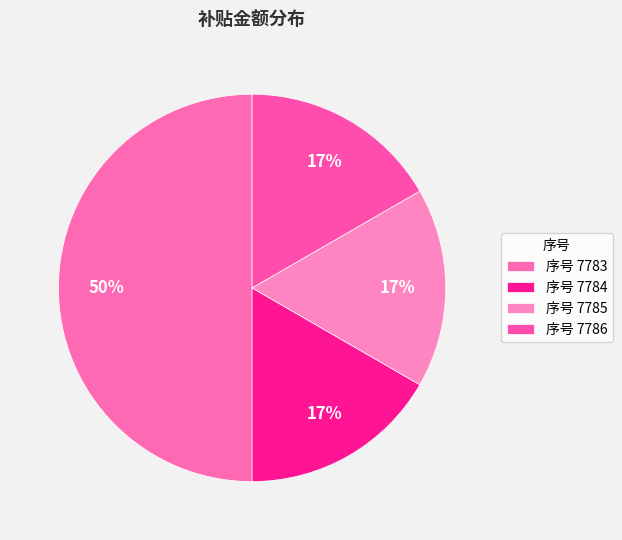

How many slices are in this pie chart?

4